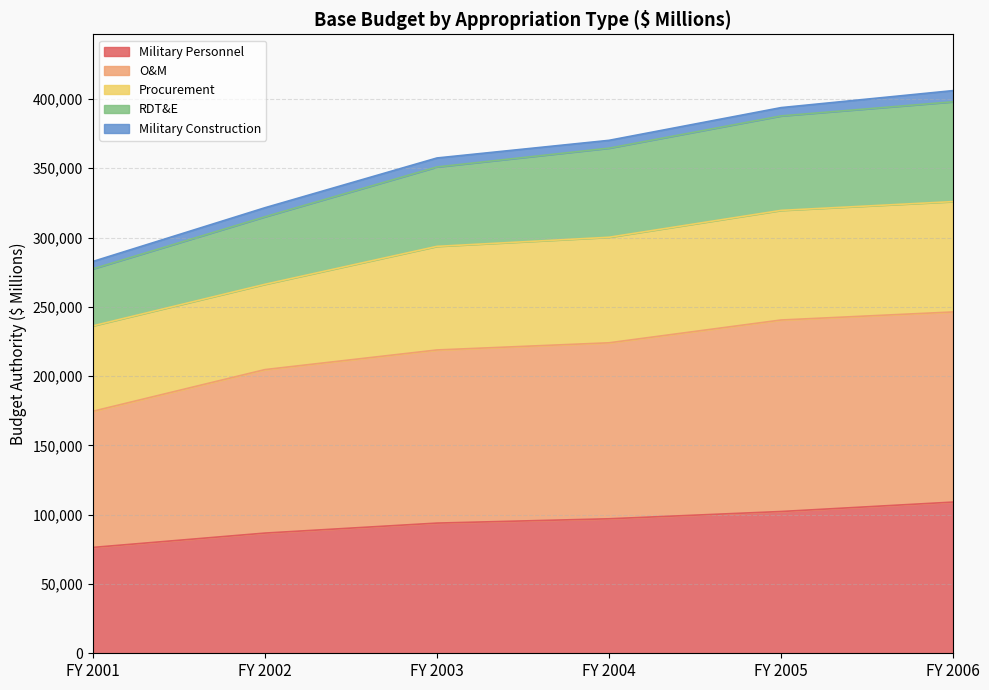

What is the difference between the maximum and minimum values in the Military Personnel series?

32729